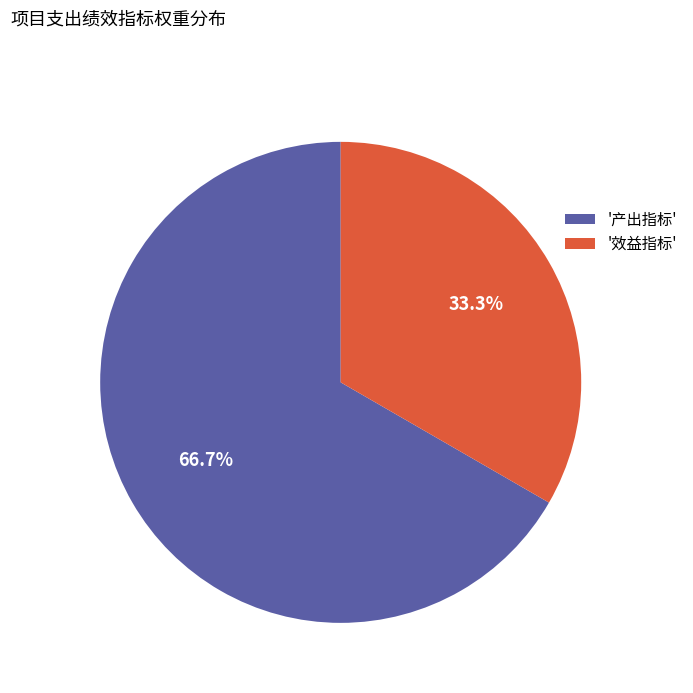

Rank the categories by value from lowest to highest.

'效益指标', '产出指标'